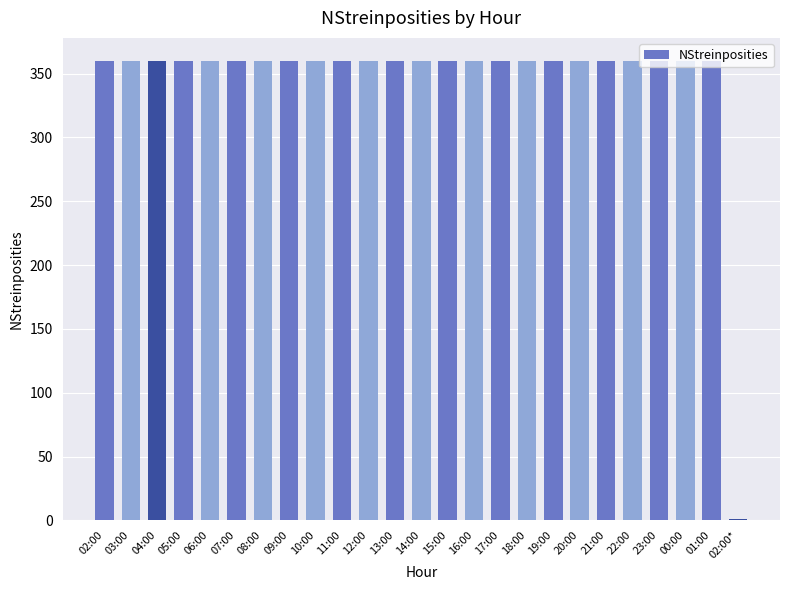

Reading right to left, what are all the values shown in this chart?

1	360	360	360	360	360	360	360	360	360	360	360	360	360	360	360	360	360	360	360	360	360	360	360	360